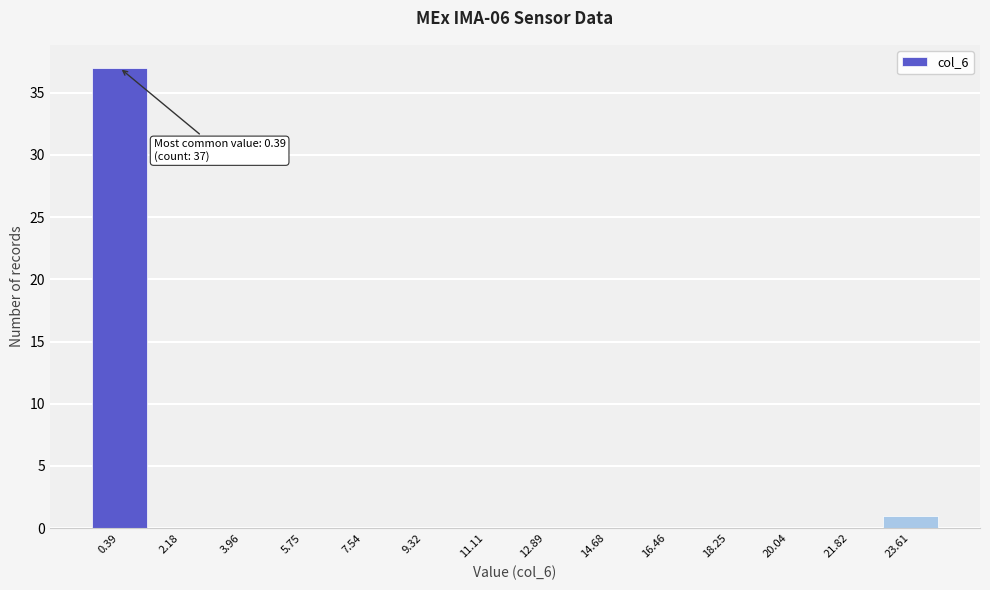

Which range on the x-axis has the tallest bar?

-0.4 to 1.2